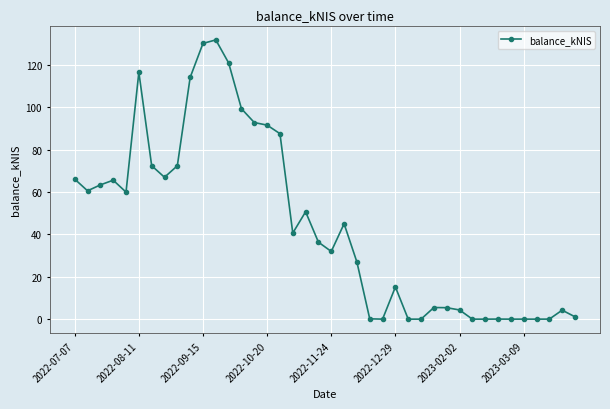

What is the greatest value displayed?

131.9